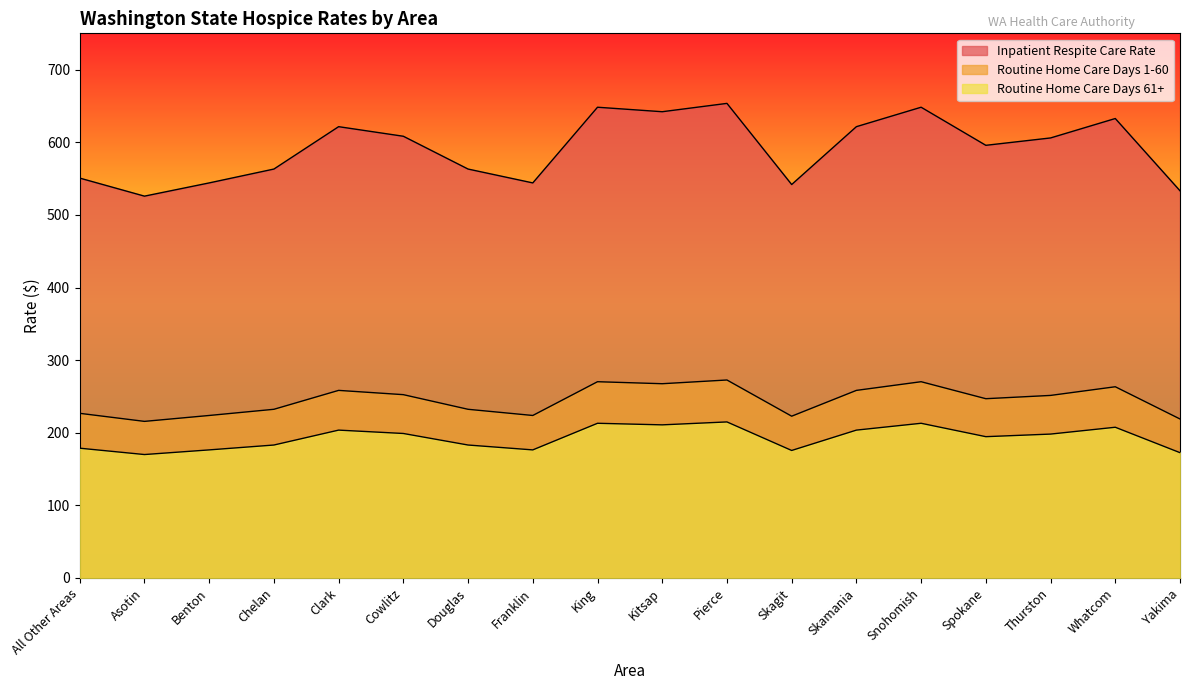

Which series has the widest spread of values?

Inpatient Respite Care Rate